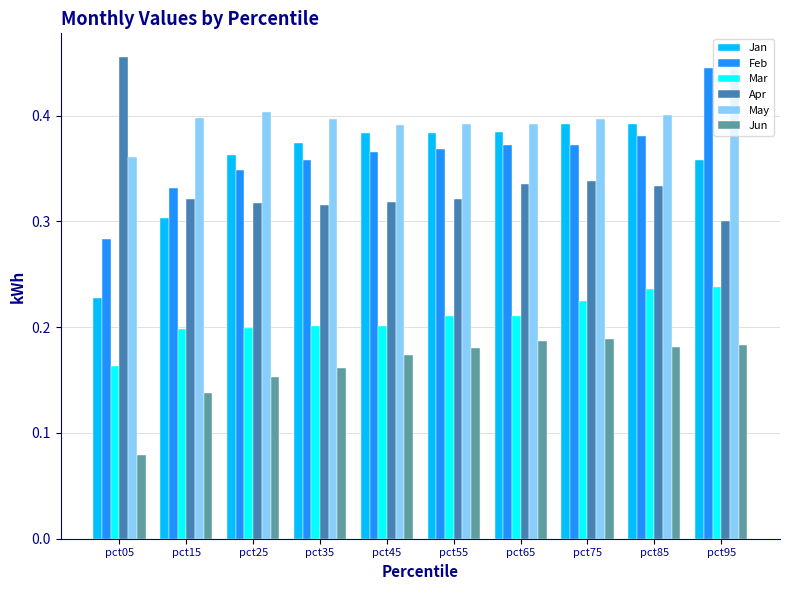

The May series shows 0.4 at pct95. True or false?

True